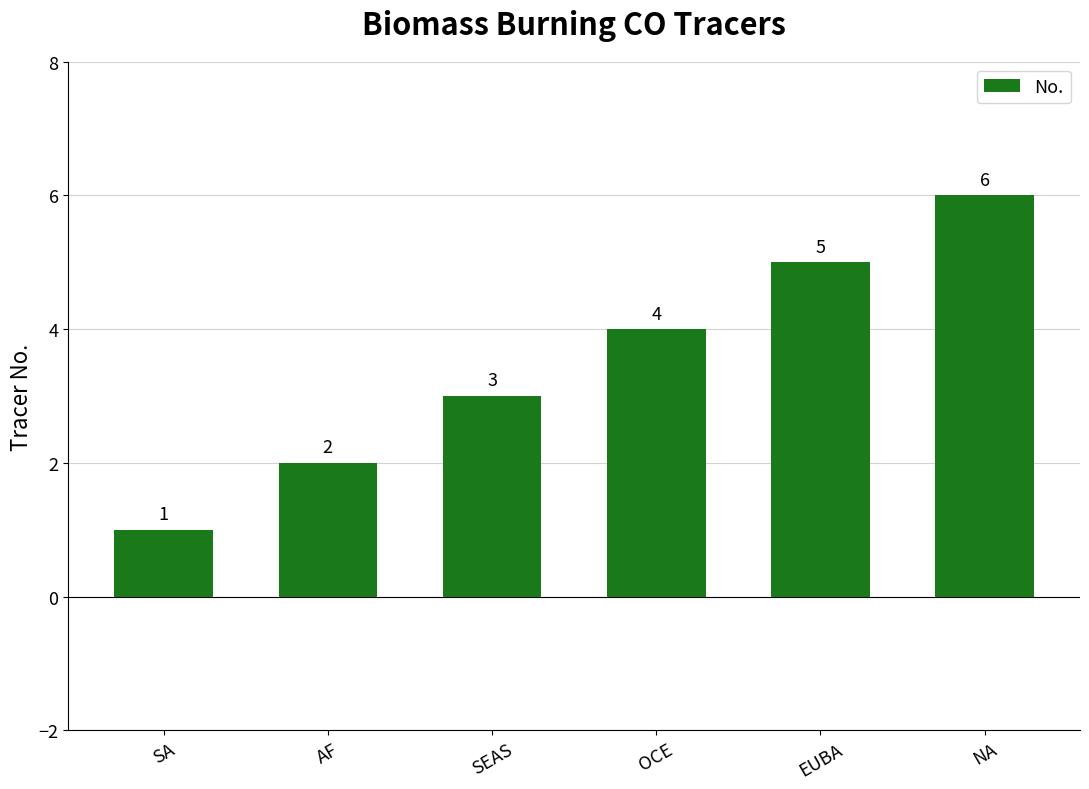

Which has a higher value, OCE or SEAS?

OCE